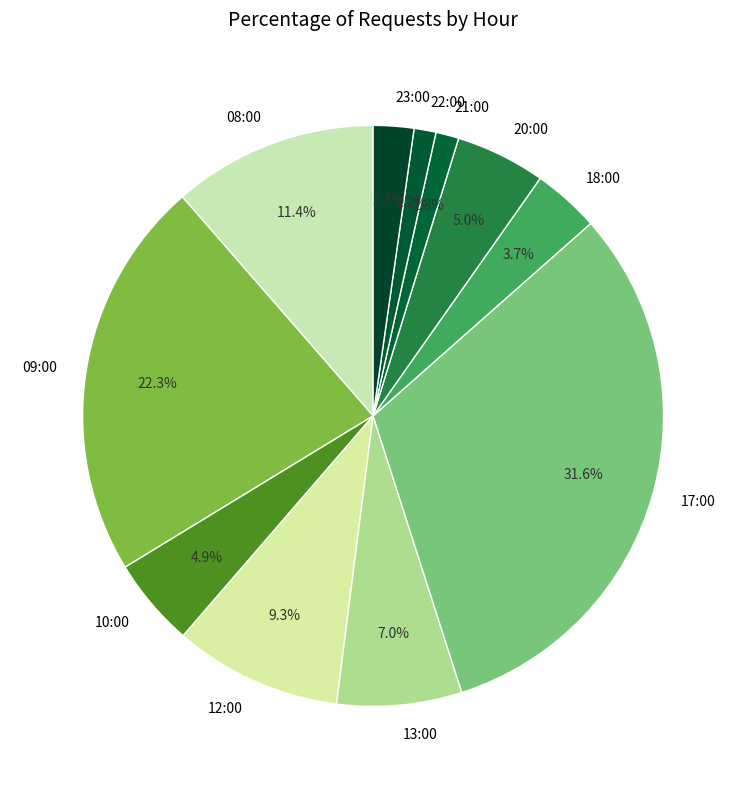

How many segments does this pie chart have?

11